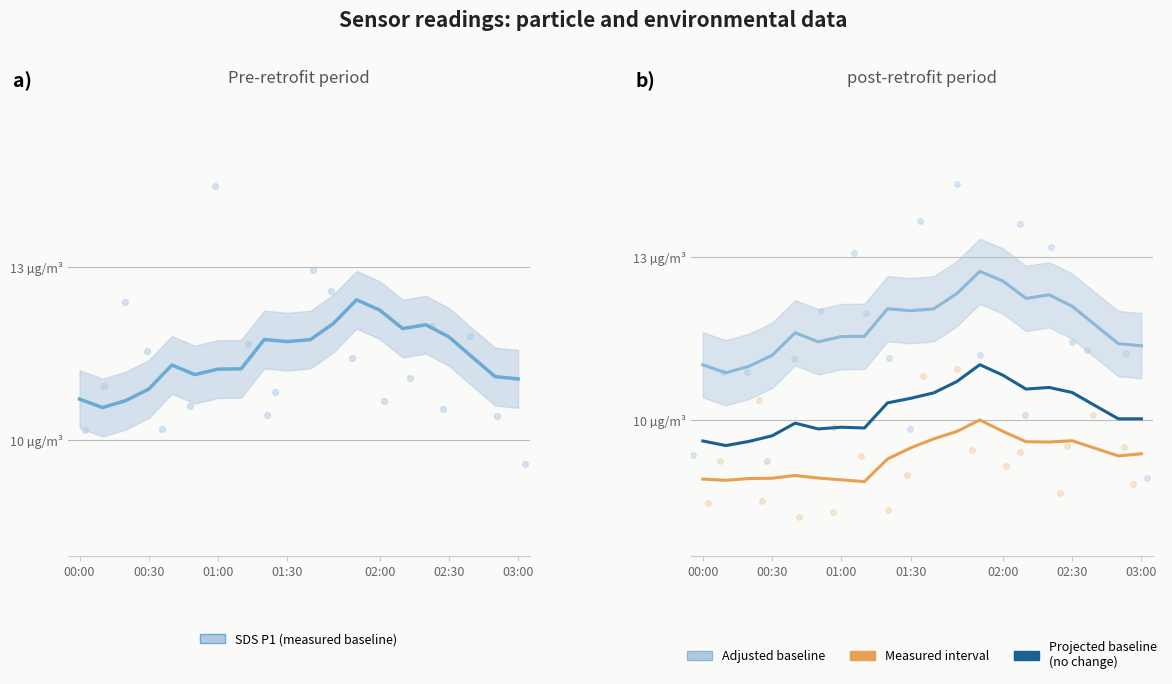

Which series reaches the minimum Y coordinate?

Measured interval